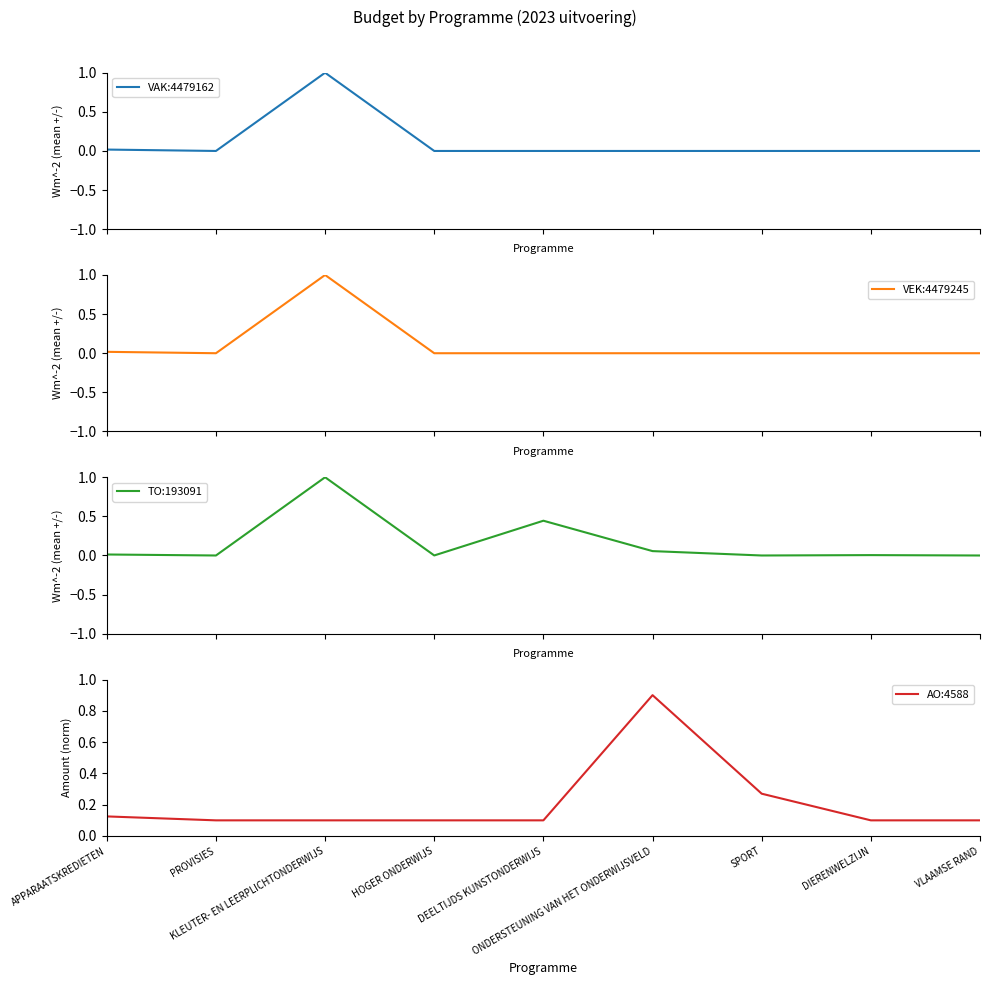

What is the label of the 6th point from the left?

ONDERSTEUNING VAN HET ONDERWIJSVELD